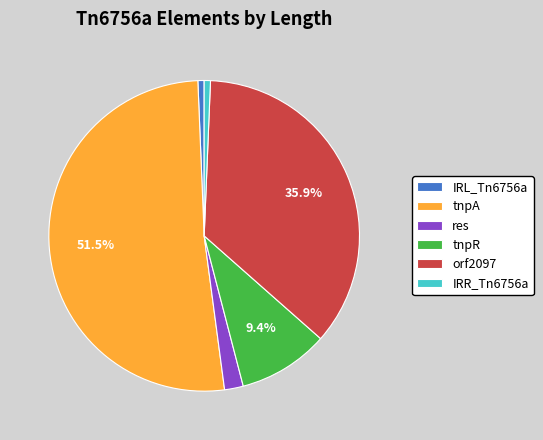

Do tnpR and res together represent more than half of the pie?

No